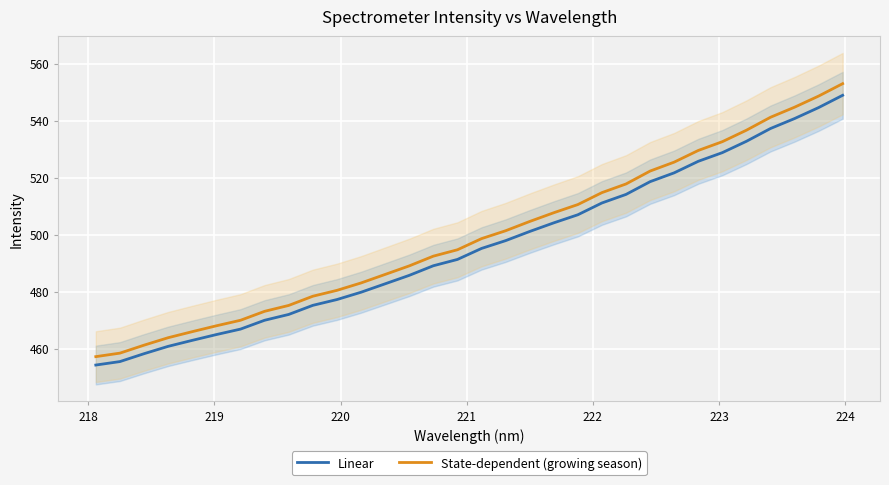

Which series has the largest total across all categories?

State-dependent (growing season)